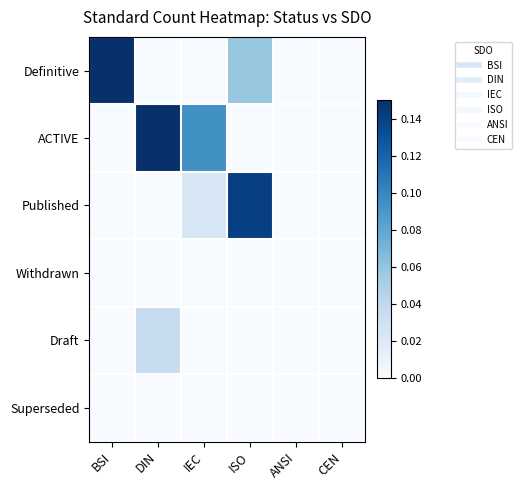

At which category does the chart reach its minimum across all series?

DIN